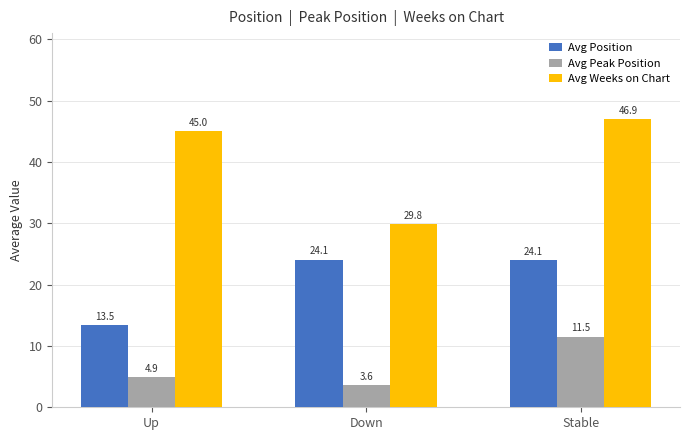

Count the number of categories in the chart.

3